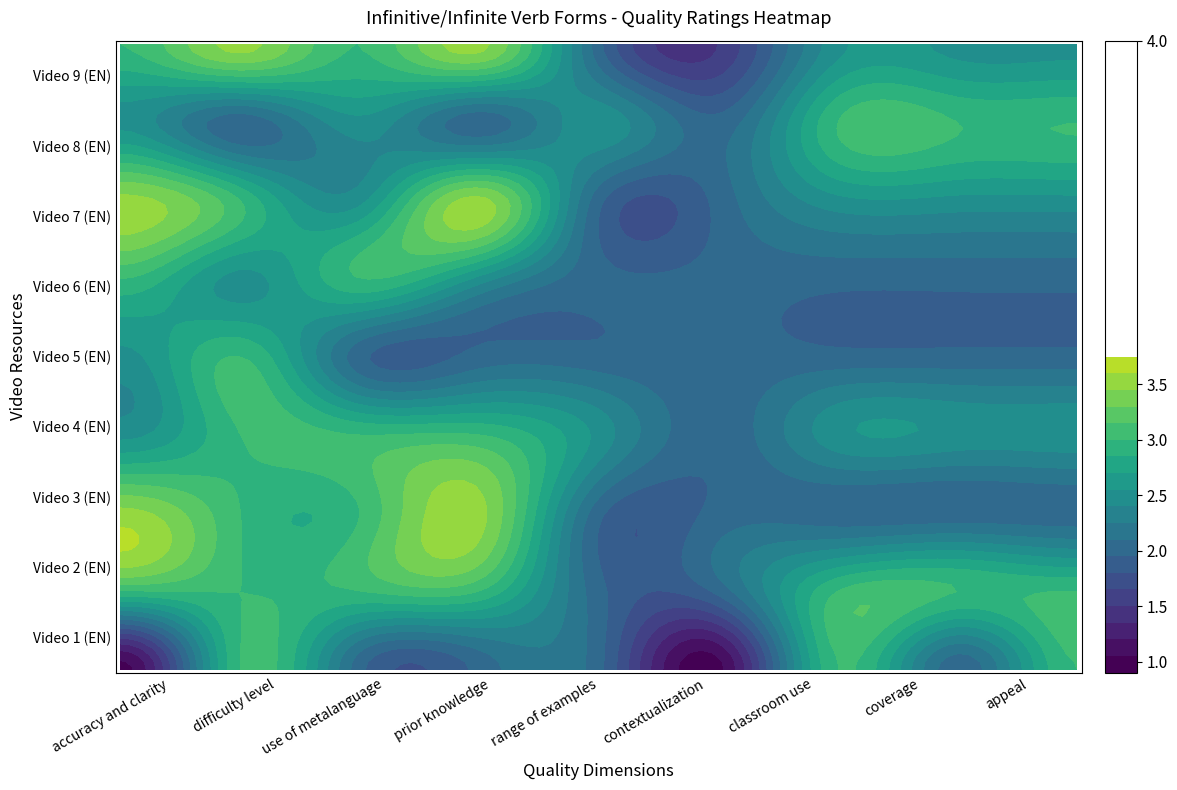

Reading right to left, transcribe all the data shown in this chart.

Video 1: appeal=3.0	coverage=2.0	classroom use=3.0	contextualization=1.0	range of examples=2.0	prior knowledge=2.0	use of metalanguage=2.0	difficulty level=3.0	accuracy and clarity=1.0
Video 2: appeal=3.0	coverage=3.0	classroom use=3.0	contextualization=2.0	range of examples=2.0	prior knowledge=3.0	use of metalanguage=3.0	difficulty level=3.0	accuracy and clarity=3.0
Video 3: appeal=2.0	coverage=2.0	classroom use=2.0	contextualization=2.0	range of examples=2.0	prior knowledge=3.5	use of metalanguage=3.0	difficulty level=3.0	accuracy and clarity=3.5
Video 4: appeal=2.5	coverage=2.5	classroom use=2.5	contextualization=2.0	range of examples=2.5	prior knowledge=3.0	use of metalanguage=3.0	difficulty level=3.0	accuracy and clarity=2.5
Video 5: appeal=2.0	coverage=2.0	classroom use=2.0	contextualization=2.0	range of examples=2.0	prior knowledge=2.0	use of metalanguage=2.0	difficulty level=3.0	accuracy and clarity=2.5
Video 6: appeal=2.0	coverage=2.0	classroom use=2.0	contextualization=2.0	range of examples=2.0	prior knowledge=2.5	use of metalanguage=3.0	difficulty level=2.5	accuracy and clarity=3.0
Video 7: appeal=2.5	coverage=2.5	classroom use=2.5	contextualization=2.0	range of examples=2.0	prior knowledge=3.5	use of metalanguage=2.5	difficulty level=3.0	accuracy and clarity=3.5
Video 8: appeal=3.0	coverage=3.0	classroom use=3.0	contextualization=2.0	range of examples=2.5	prior knowledge=2.0	use of metalanguage=2.5	difficulty level=2.0	accuracy and clarity=2.5
Video 9: appeal=2.5	coverage=2.5	classroom use=2.5	contextualization=1.5	range of examples=2.0	prior knowledge=3.5	use of metalanguage=3.0	difficulty level=3.5	accuracy and clarity=3.0